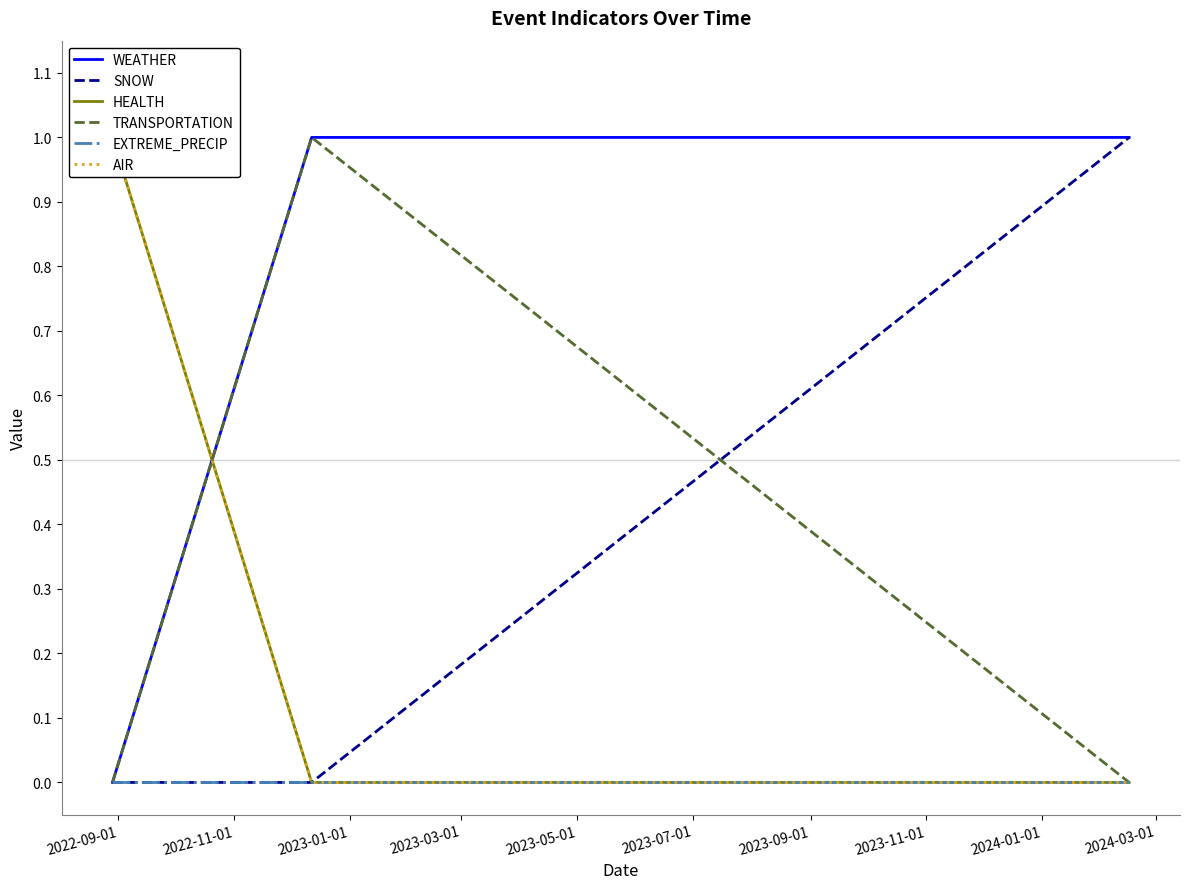

List the series in order of their peak value, lowest first.

EXTREME_PRECIP, WEATHER, SNOW, HEALTH, TRANSPORTATION, AIR